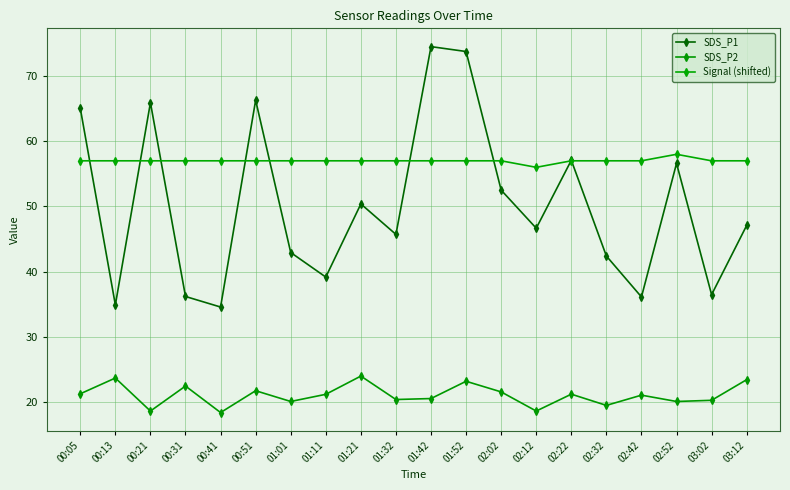

Which category has the highest value in the SDS_P1 series?

01:42